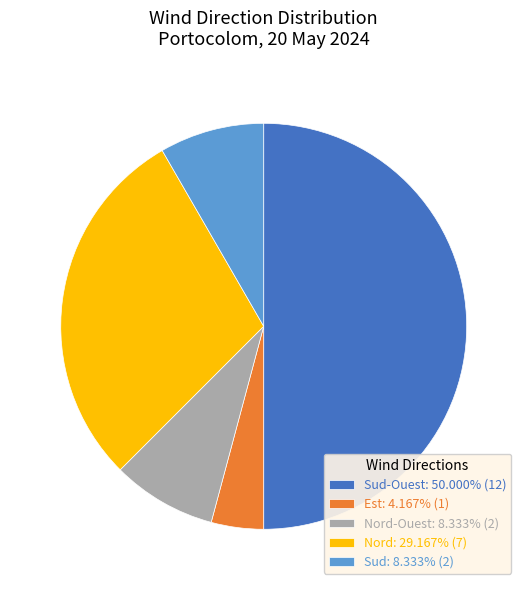

Approximately how many times larger is the value at Nord: 29.167% (7) compared to Est: 4.167% (1)?

7.0